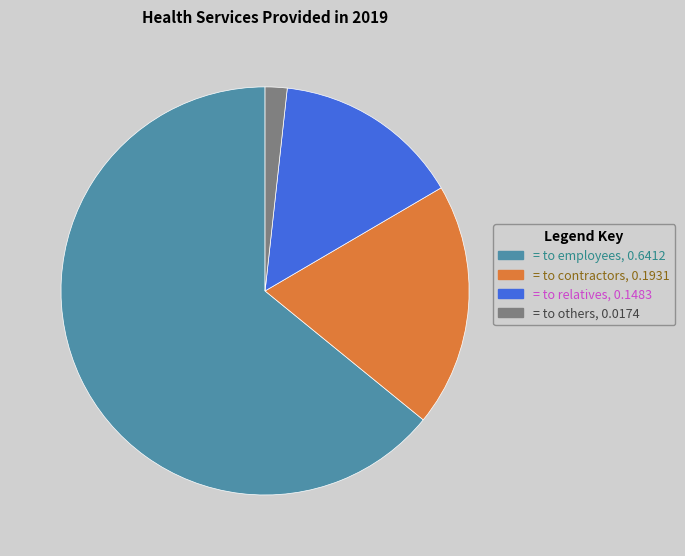

Combined, do = to contractors, 0.1931 and = to others, 0.0174 account for over 50%?

No